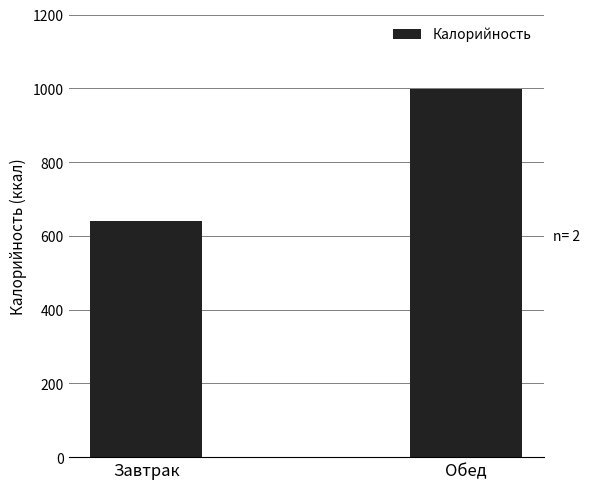

What is the sum of the values at Завтрак and Обед?

1640